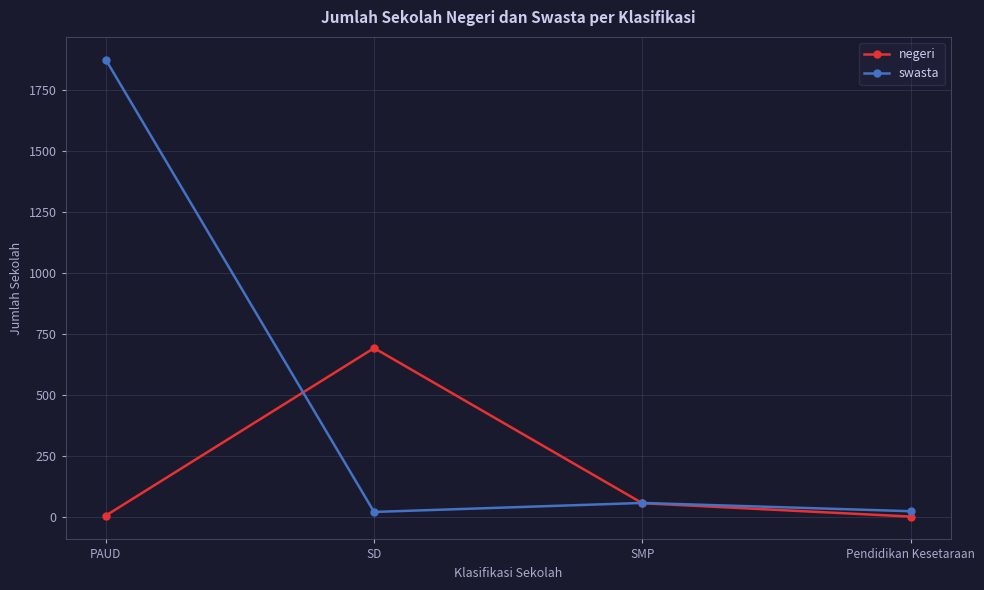

Does the chart display data point markers on the line(s)?

Yes